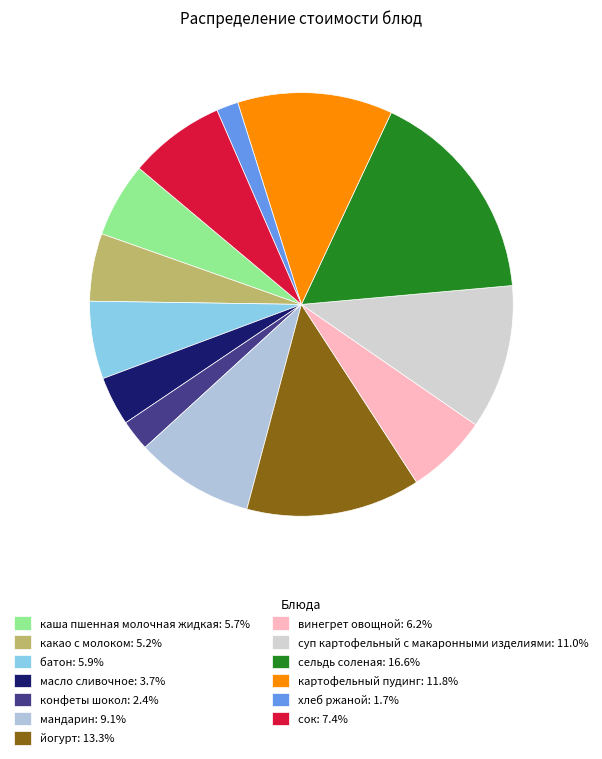

To the nearest percent, what is the difference between the largest and smallest slice percentages?

15%